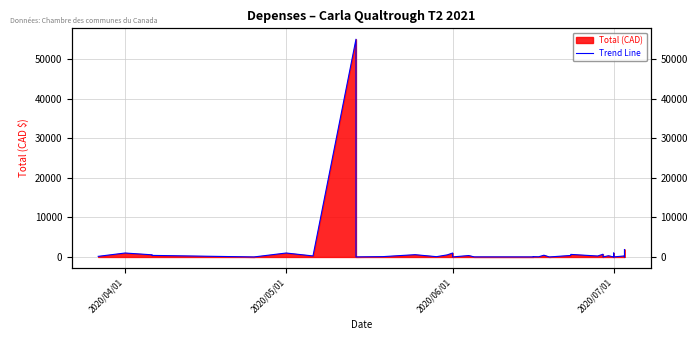

What is the sum of the values at 2020/05/01 and 2020/06/01?

1016.8